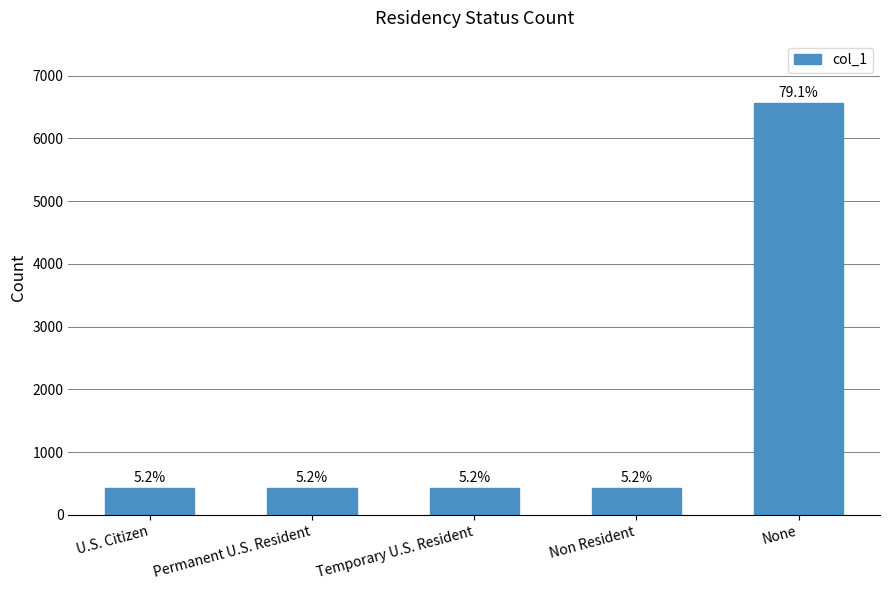

Which has a higher value, U.S. Citizen or Permanent U.S. Resident?

Permanent U.S. Resident